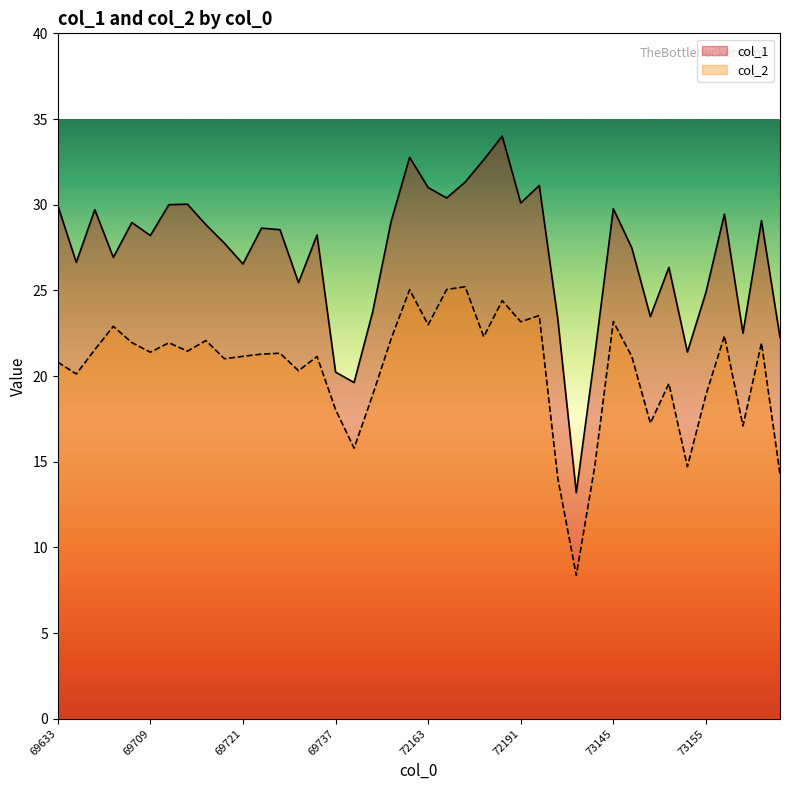

What is the average value of the col_1 series?

27.1